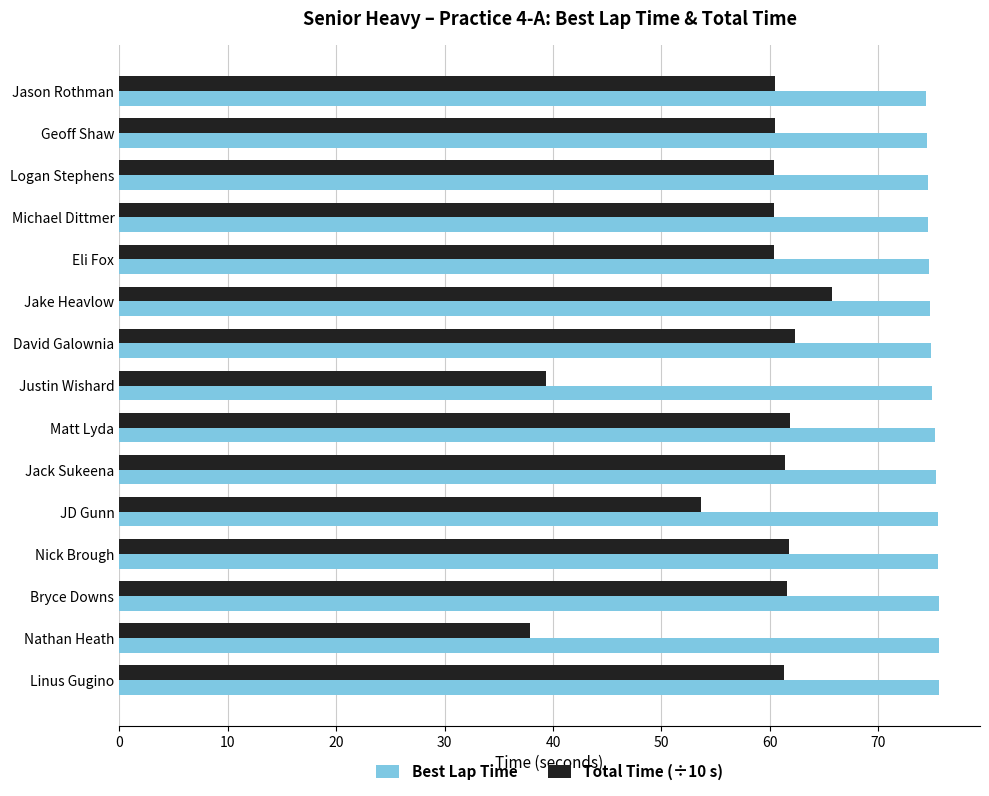

At which label is Total Time (÷10 s) closest to 51?

JD Gunn